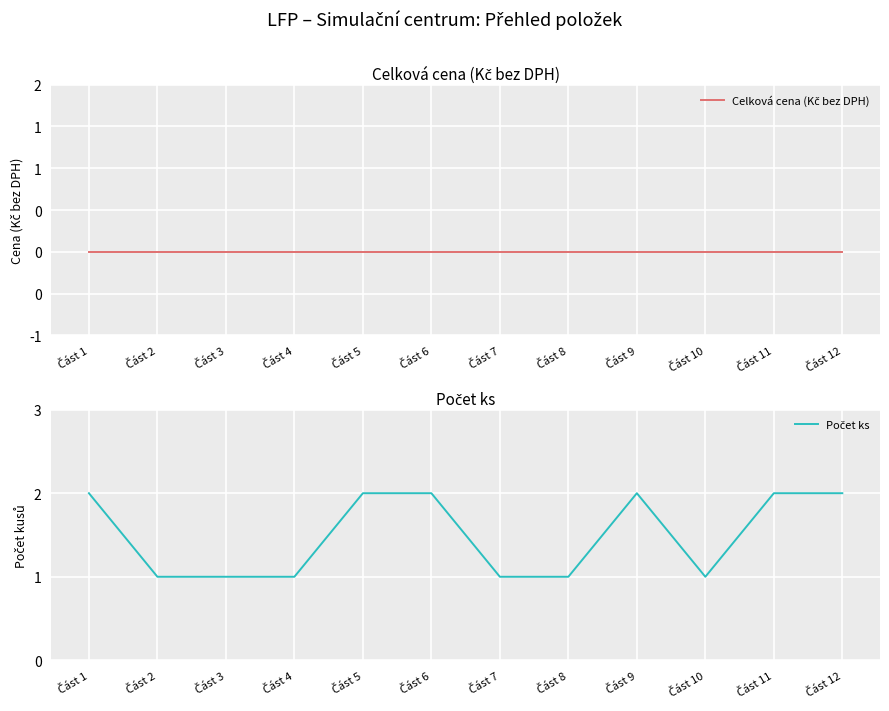

The Celková cena (Kč bez DPH) series shows 0 at Část 1. True or false?

True